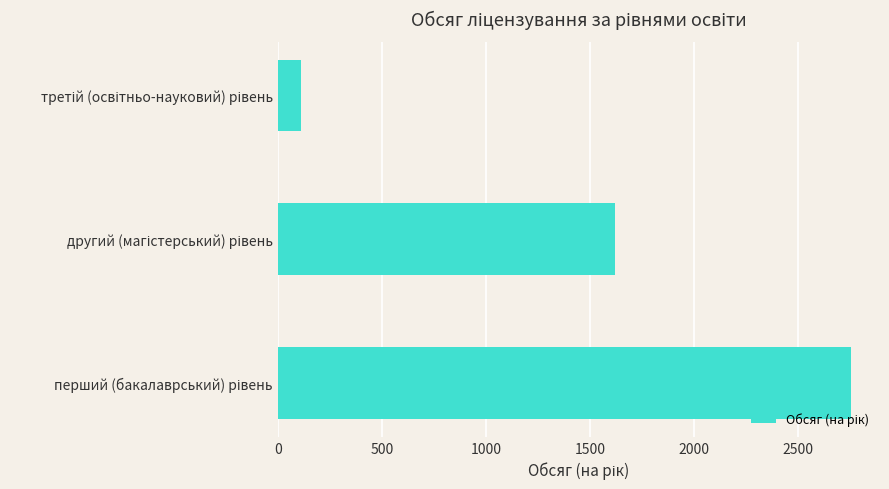

What is the sum of all values?

4486